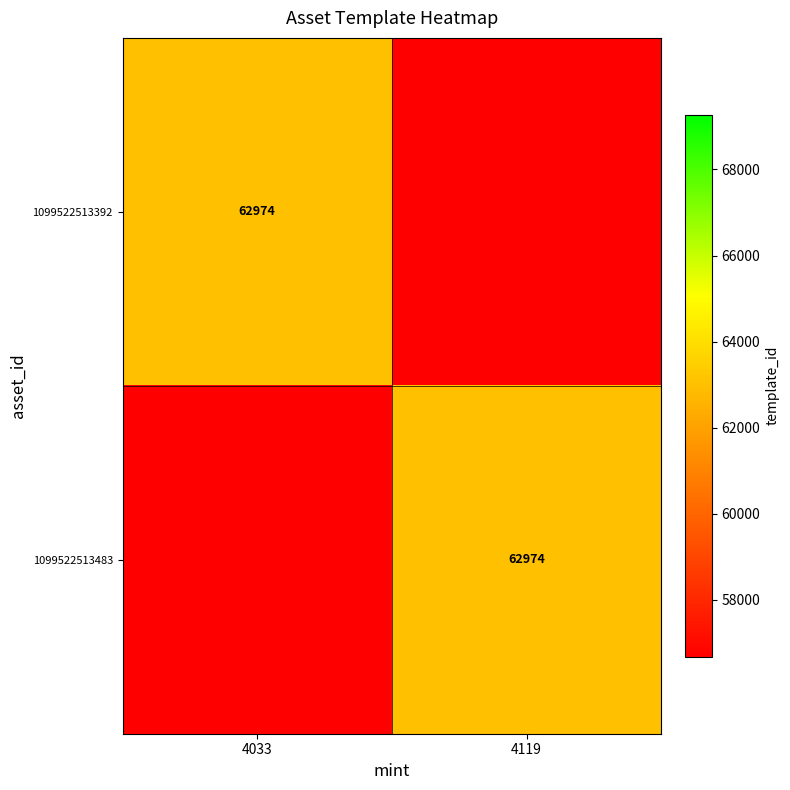

Is it true that 1099522513483 equals 97375 at 4119?

False